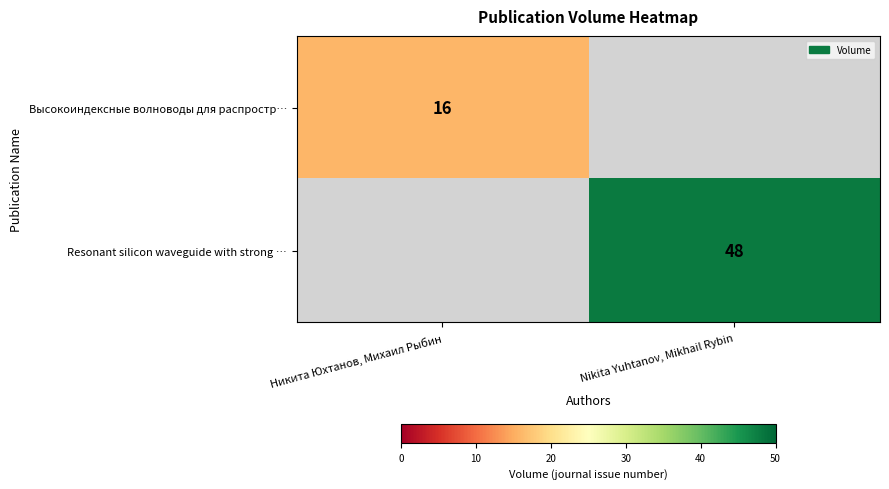

The value of Resonant silicon waveguide with strong … at Nikita Yuhtanov, Mikhail Rybin is 10.2. True or false?

False